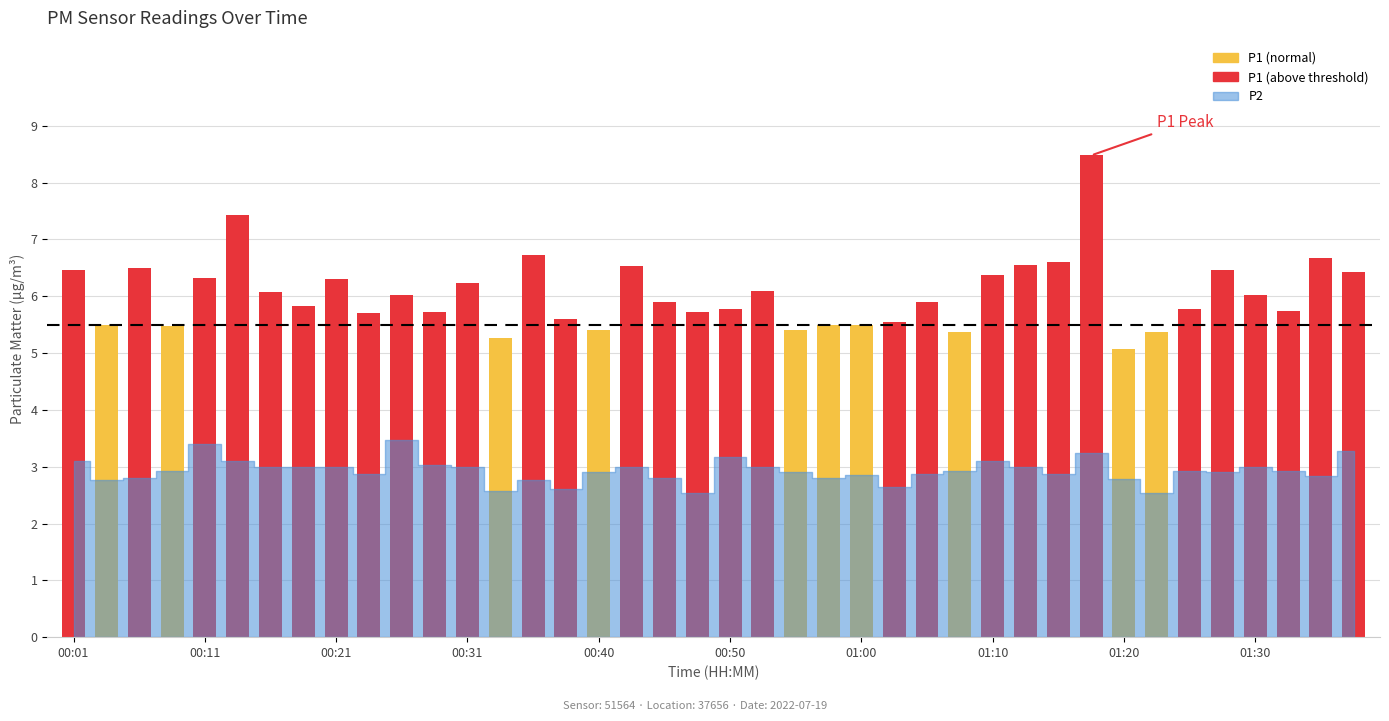

What is the value of the 6th bar from the left?

7.4